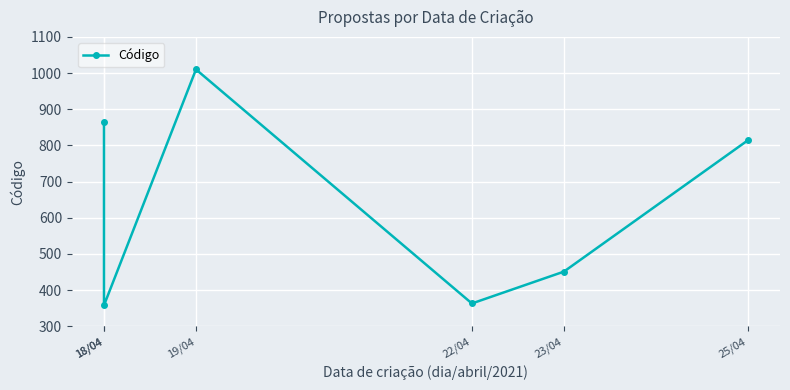

Reading left to right, extract all data points from this chart.

18/04=865	18/04=358	19/04=1010	22/04=363	23/04=451	25/04=814